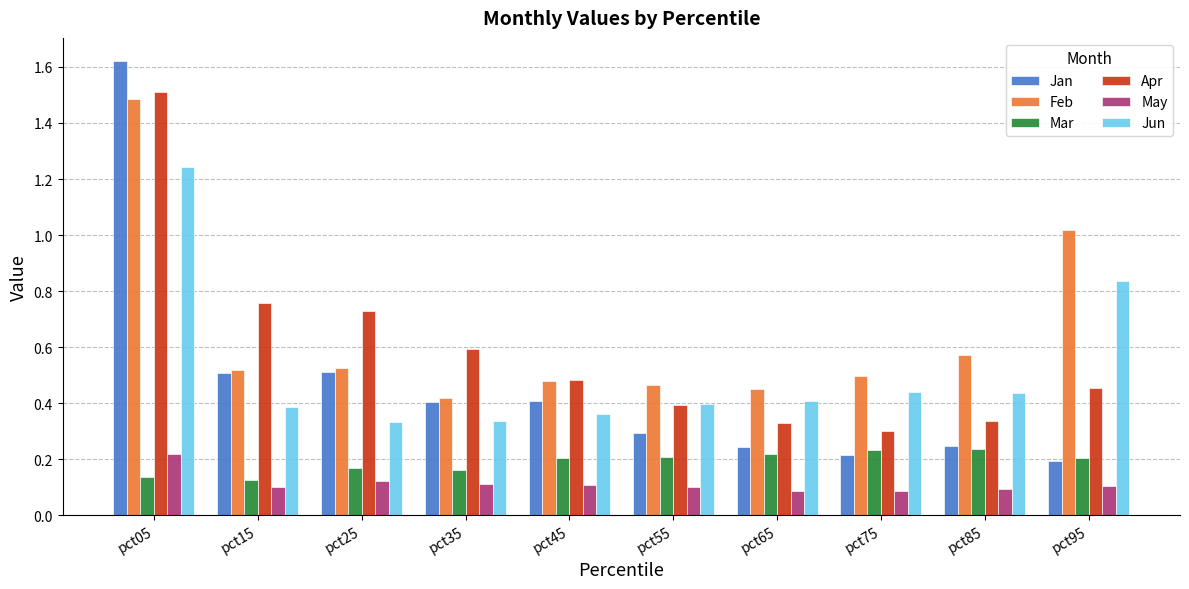

Which category has the lowest value in the Feb series?

pct35